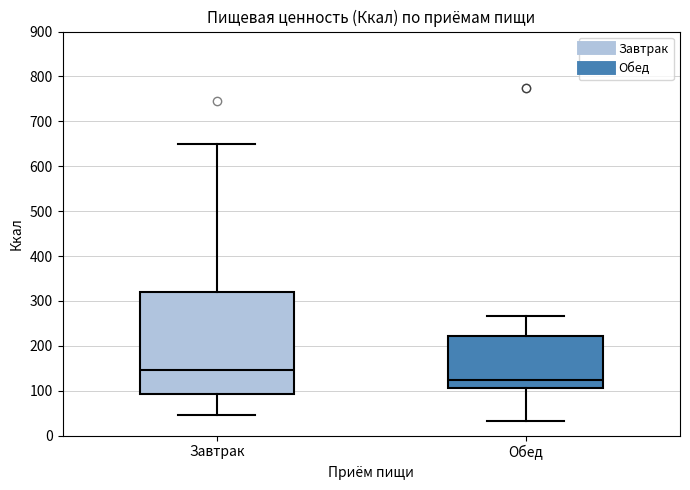

Reading left to right, read every box against the y-axis: the position of its median line, the range the box covers, and the ends of its whiskers. The values are not printed on the chart, so give them approximately, as read against the axis.

Завтрак: median 150, box 90 to 320, whiskers 50 to 650
Обед: median 120, box 110 to 220, whiskers 30 to 270